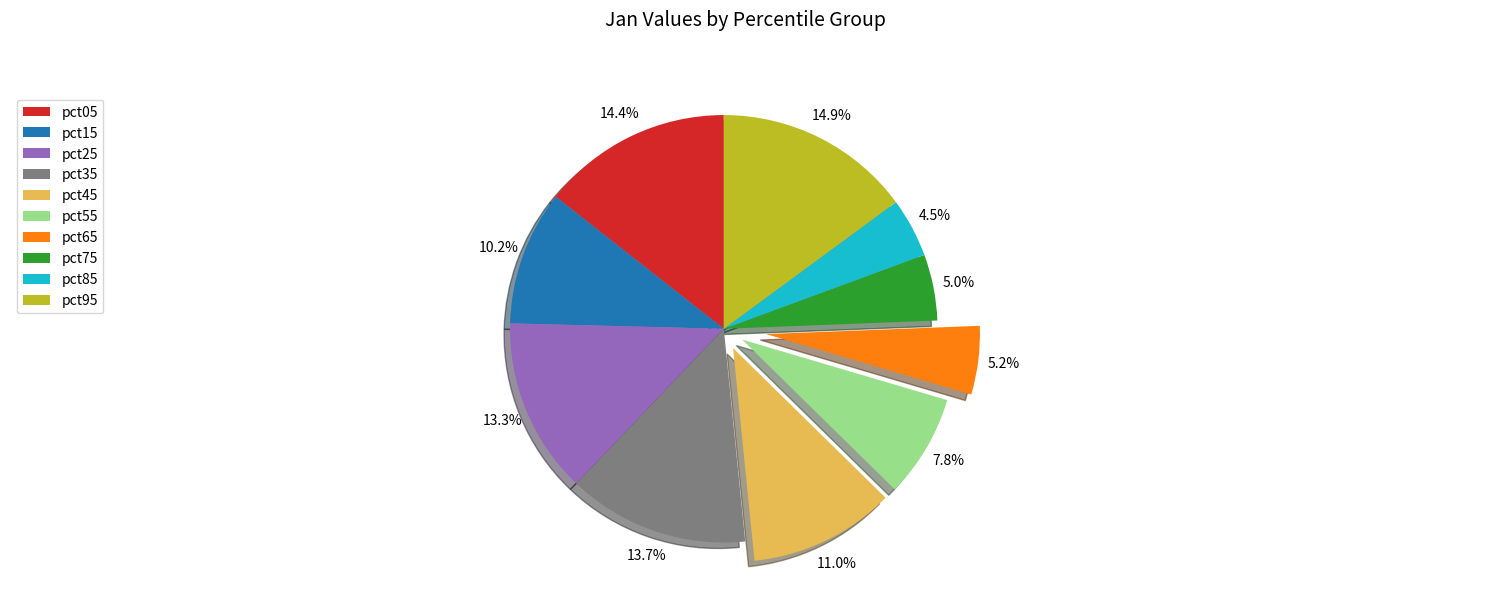

To the nearest percent, what is the difference between the largest and smallest slice percentages?

10%